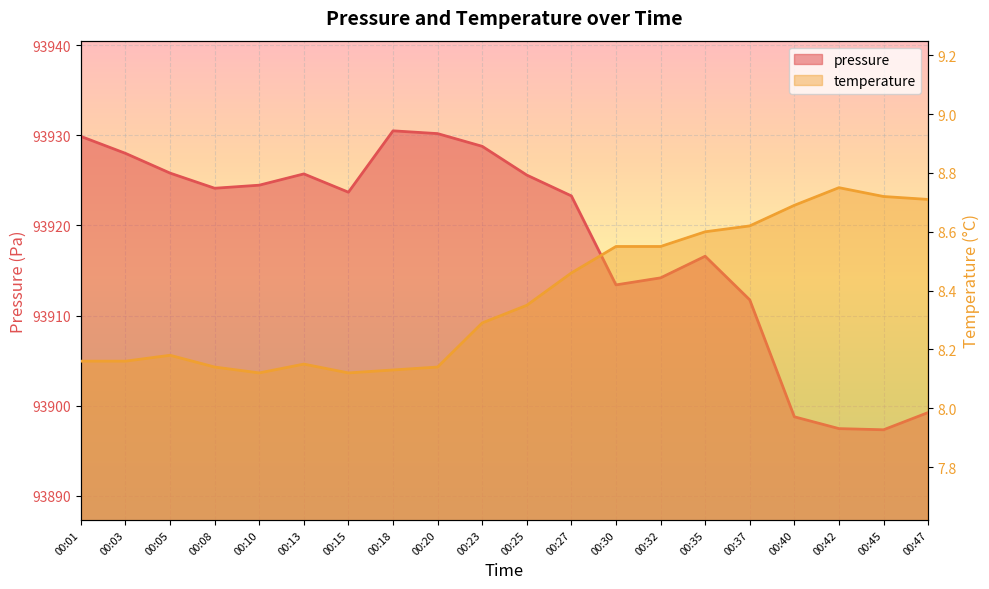

At which category is the sum across all series the highest?

00:18